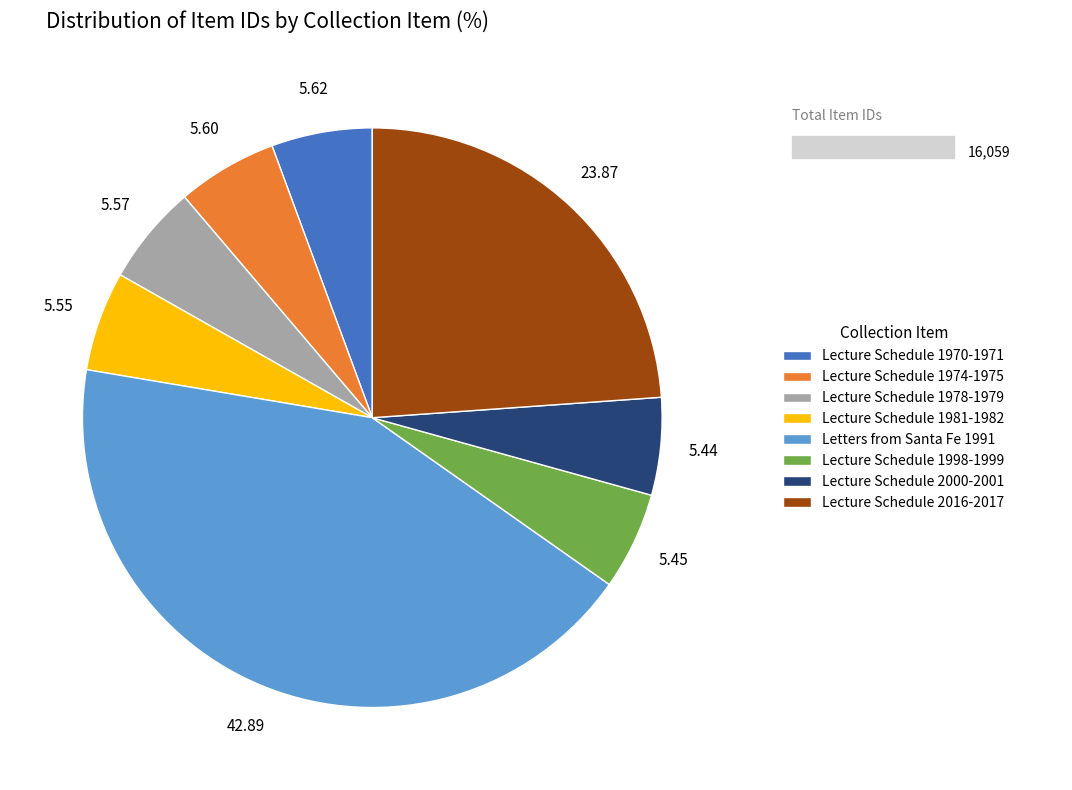

Is the sum of Lecture Schedule 2000-2001 and Letters from Santa Fe 1991 greater than half?

No